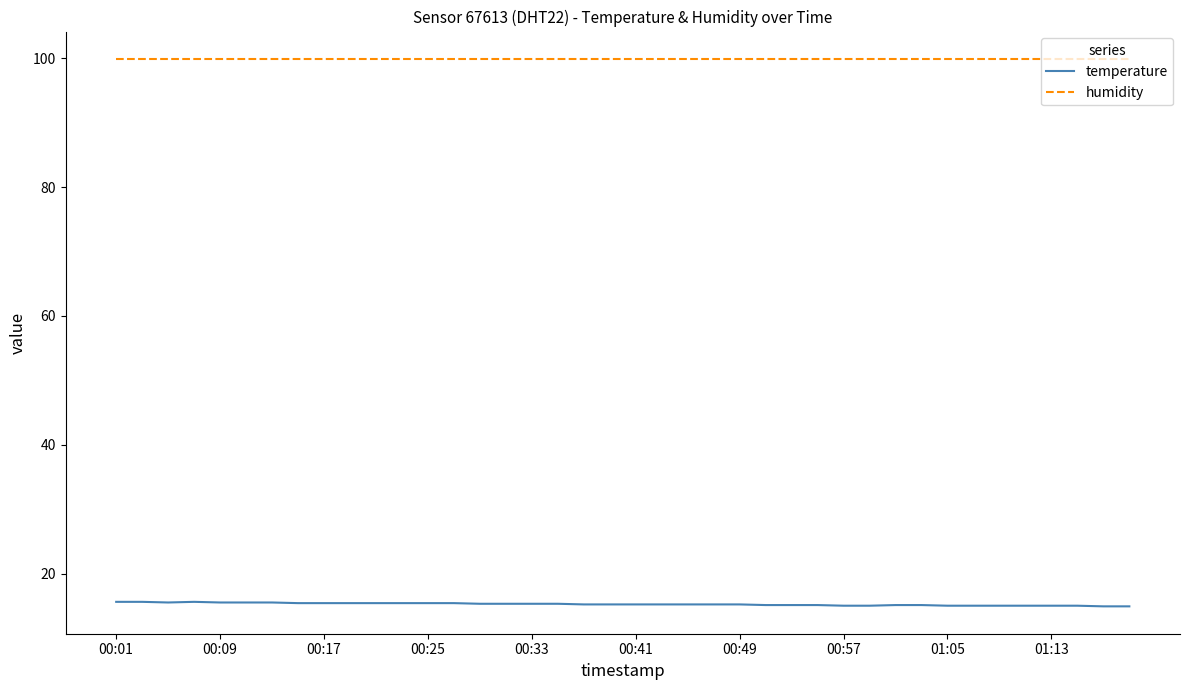

Rank the series by their average value, from lowest to highest.

temperature, humidity